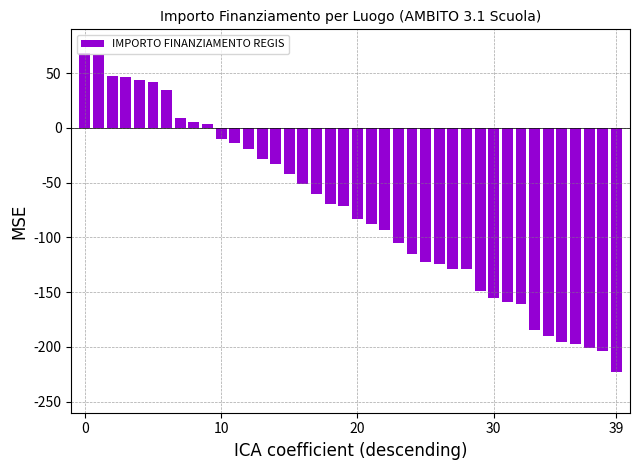

What is the greatest value displayed?

68.8